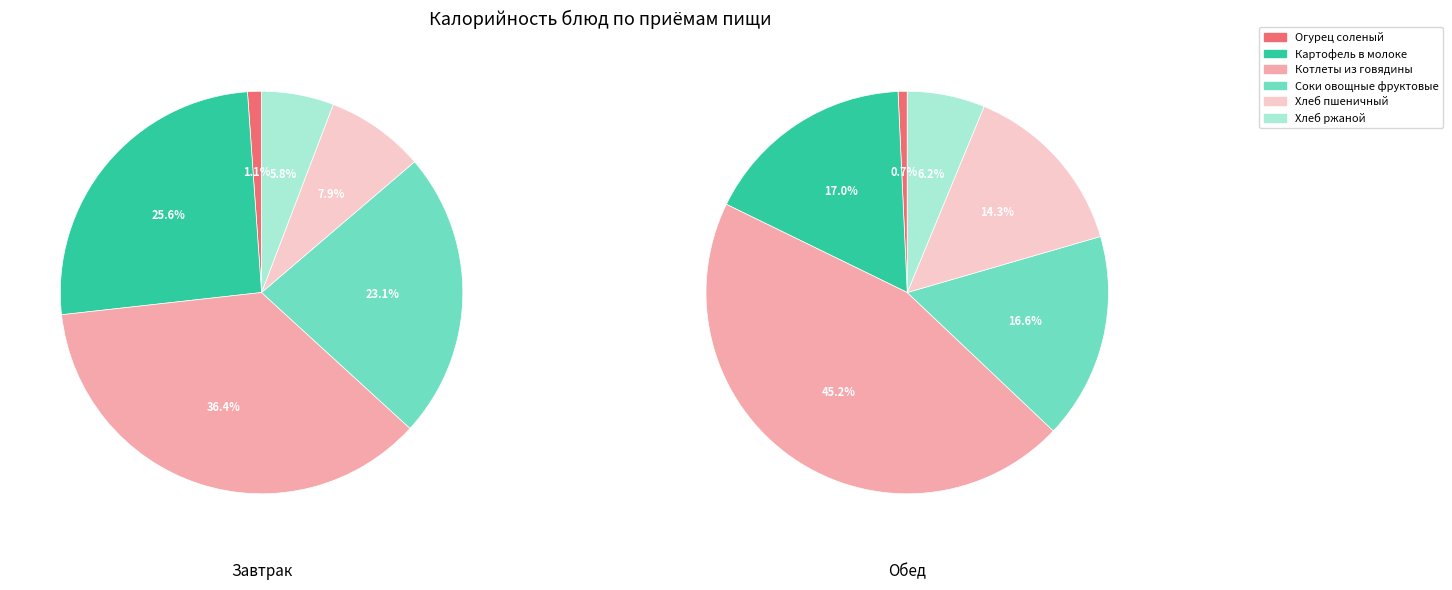

Which has a higher value, 5 or Обед?

Обед